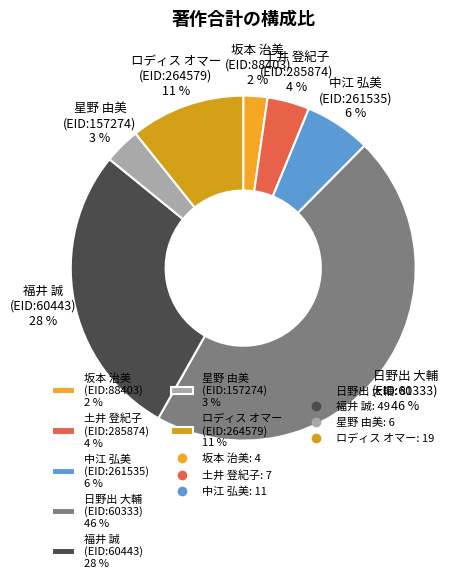

To the nearest percent, what is the difference between the largest and smallest slice percentages?

44%